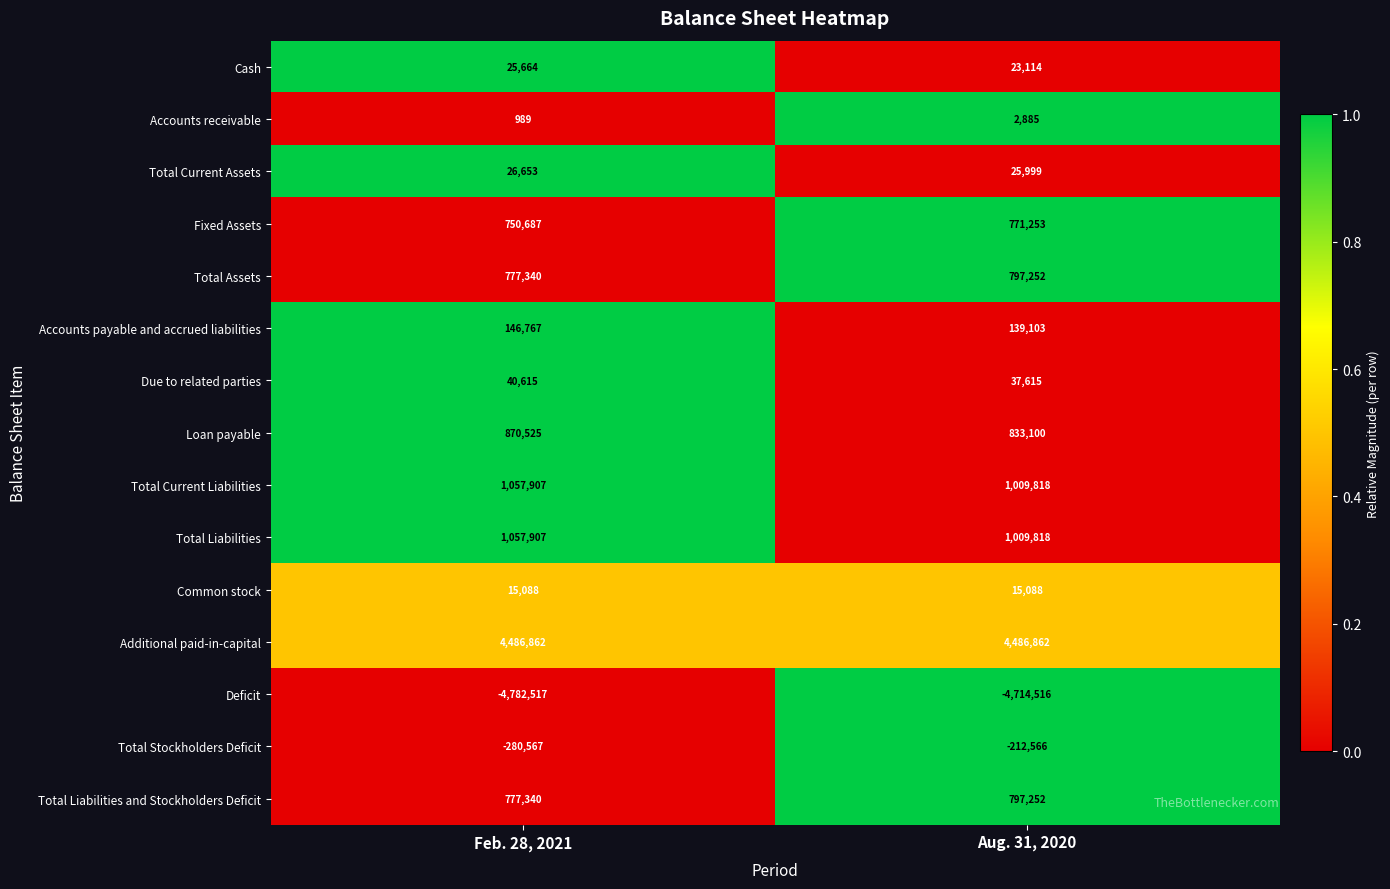

At which label does Deficit reach its minimum?

Feb. 28, 2021